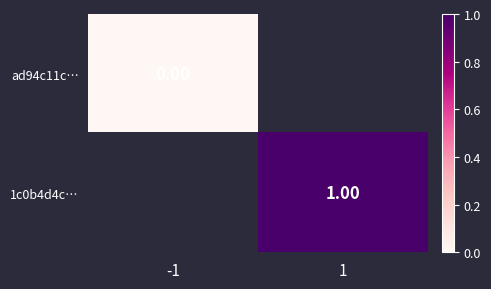

Is the value of ad94c11c… at -1 greater than the value of 1c0b4d4c… at 1?

No